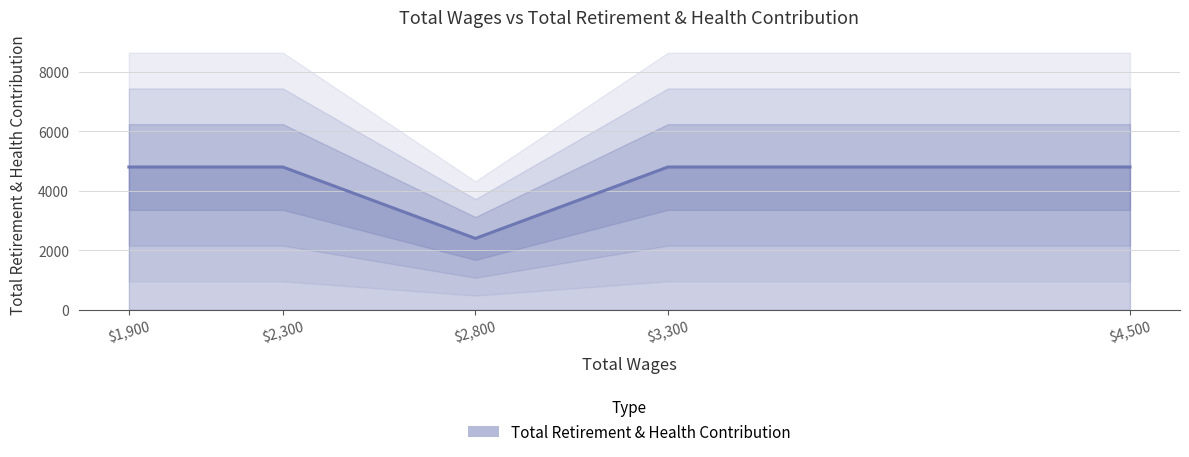

What is the sum of all values?

21600